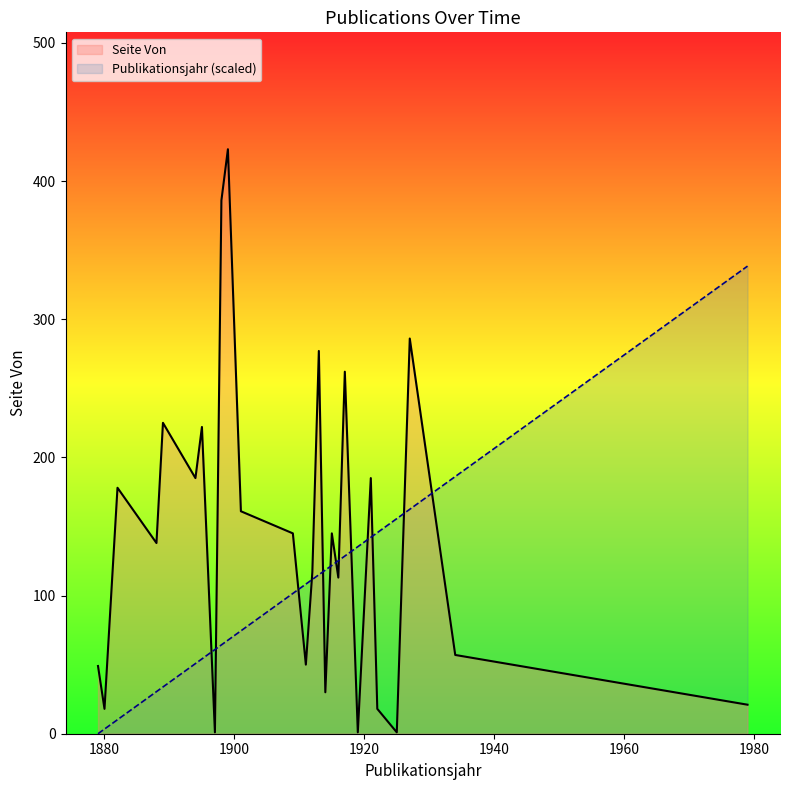

Count the number of categories in the chart.

26